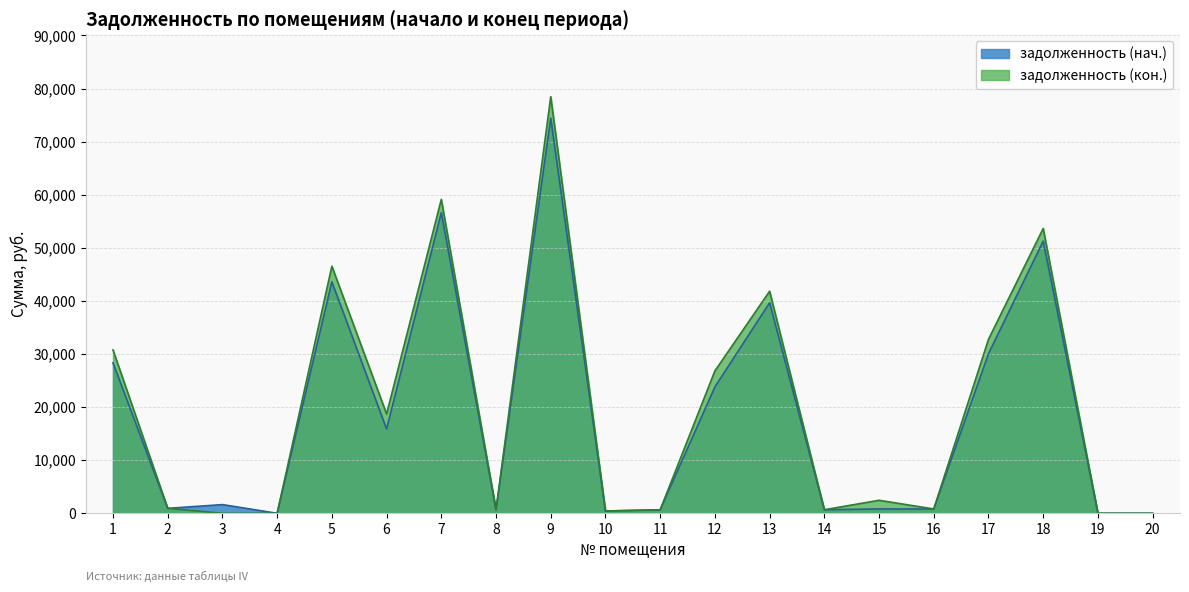

At which category does задолженность (кон.) reach its first local valley?

6